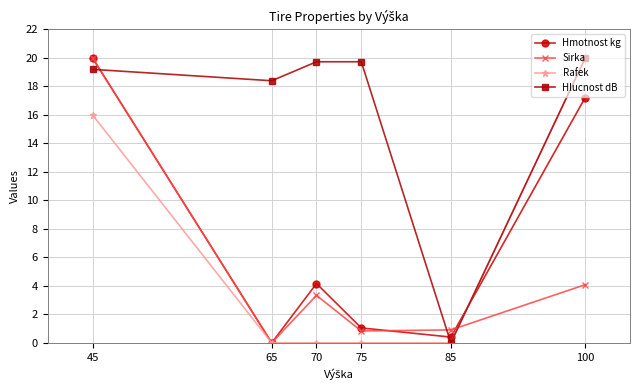

How many lines are shown in the chart?

4